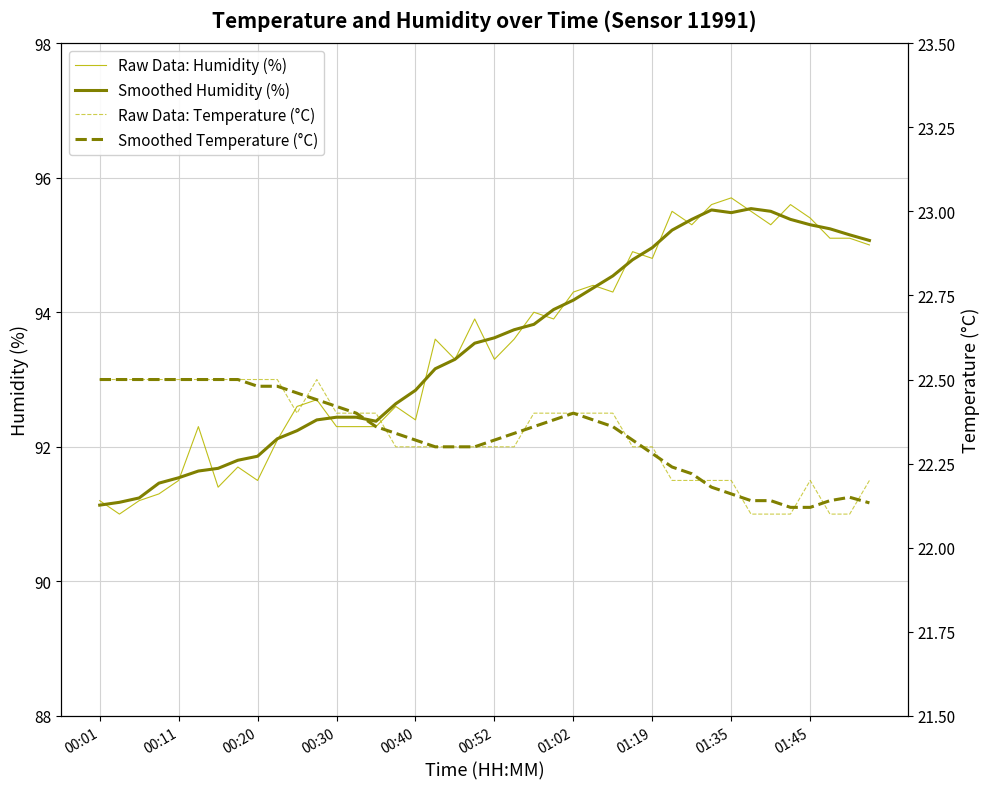

What is the minimum value for Smoothed Humidity (%)?

91.1